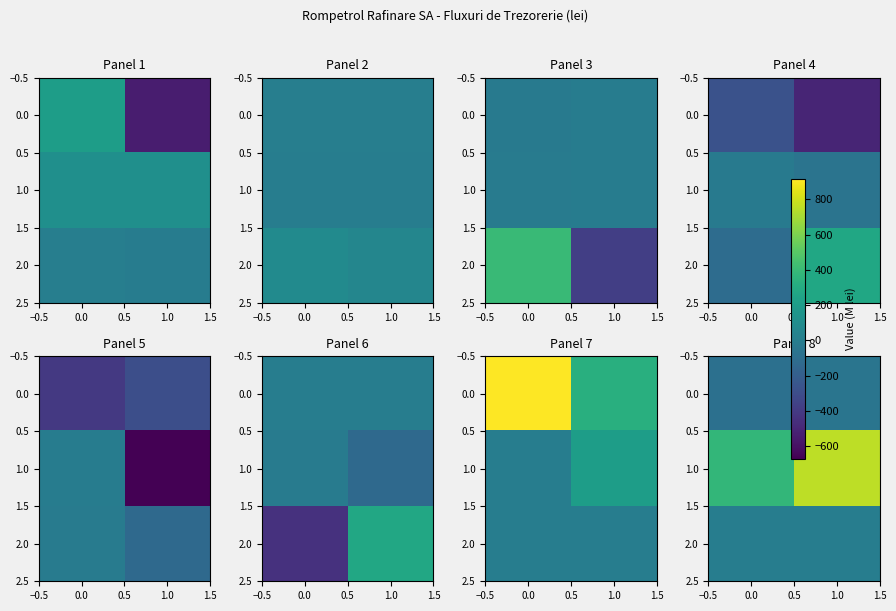

What is the average value of the 1.0 series?

567.5